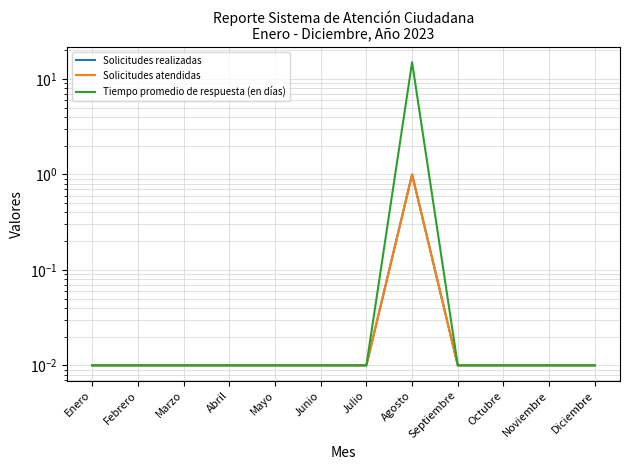

Rank the categories by Solicitudes atendidas value from lowest to highest.

Enero, Febrero, Marzo, Abril, Mayo, Junio, Julio, Septiembre, Octubre, Noviembre, Diciembre, Agosto